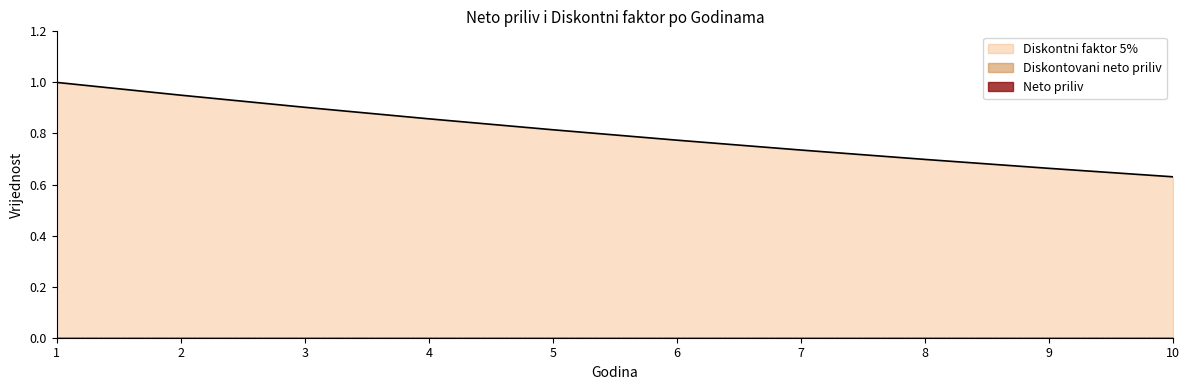

At 9, list the series in order from largest to smallest.

Diskontni faktor 5%, Neto priliv, Diskontovani neto priliv